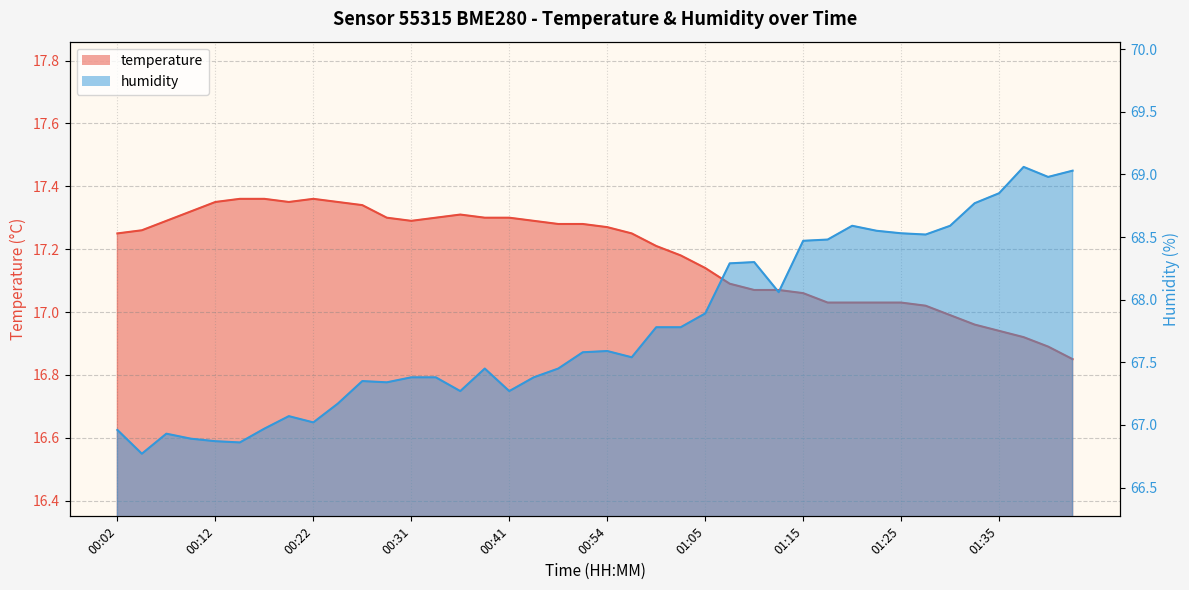

At 01:33, list the series in order from smallest to largest.

temperature, humidity